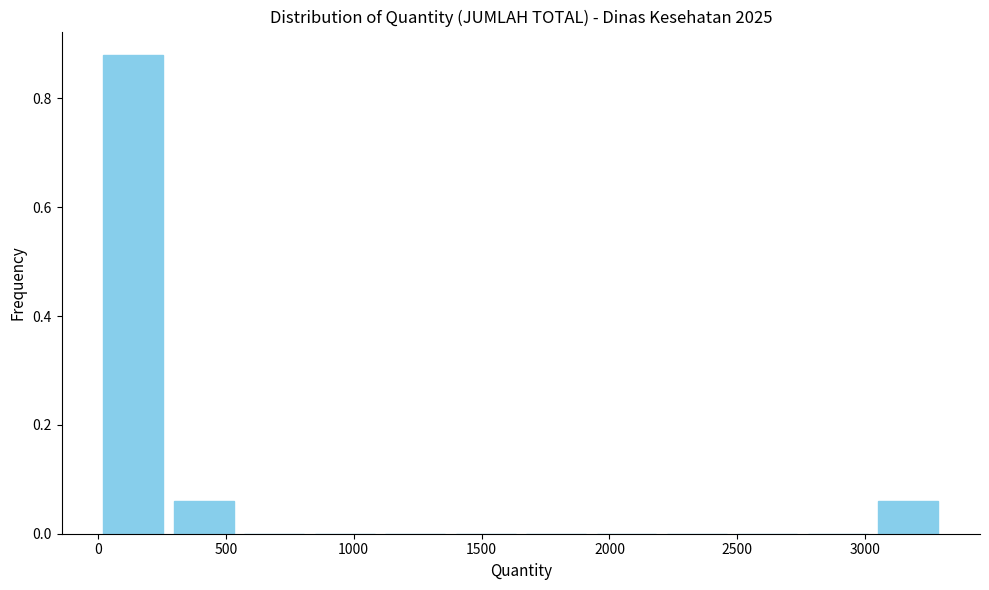

Which range on the x-axis has the tallest bar?

0 to 300